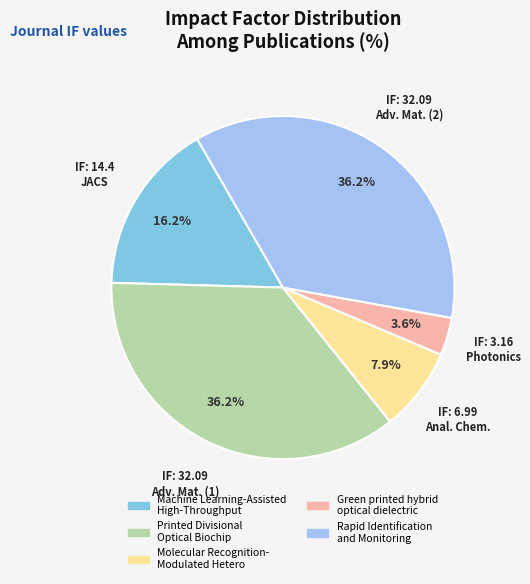

Is there any slice that represents more than half of the pie?

No